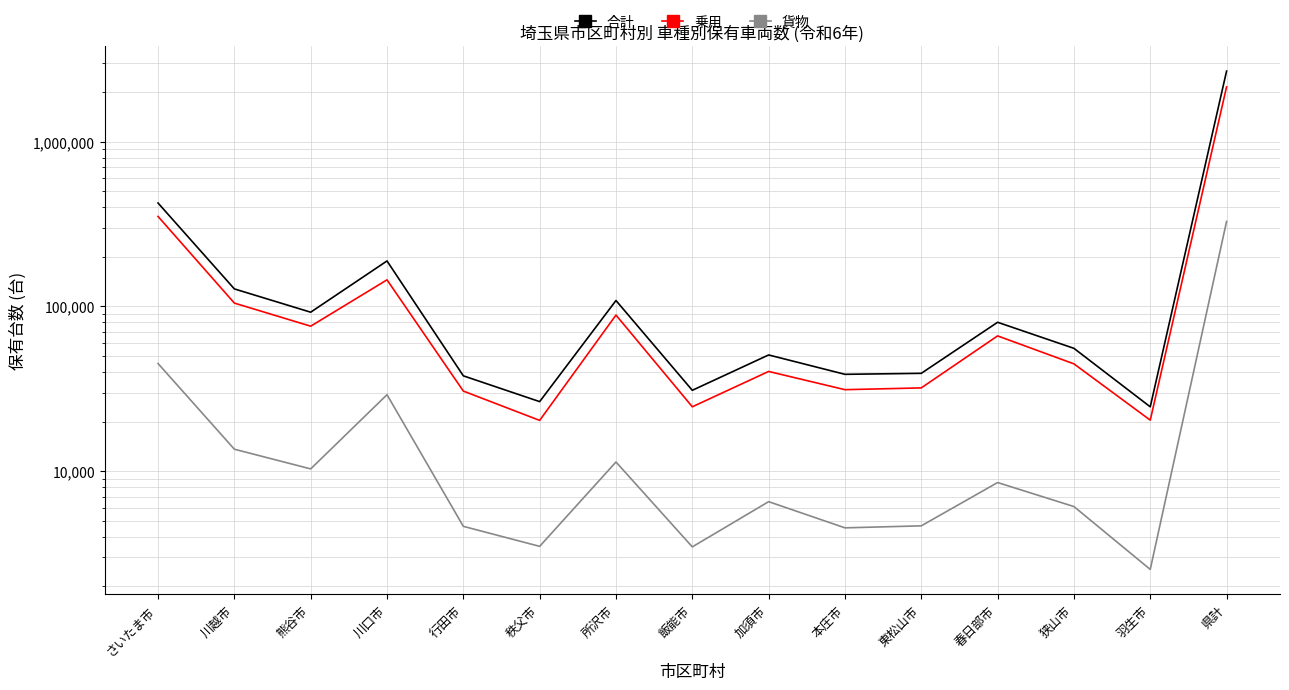

Reading right to left, transcribe all the data shown in this chart.

合計: 2684214	24591	55701	80180	39277	38734	50784	30979	108678	26447	37927	188924	92301	127819	424636
乗用: 2152346	20413	44838	66286	32039	31254	40325	24602	88684	20342	30648	145085	75910	104825	351989
貨物: 328286	2534	6101	8535	4659	4531	6533	3472	11376	3498	4627	29133	10327	13601	45046